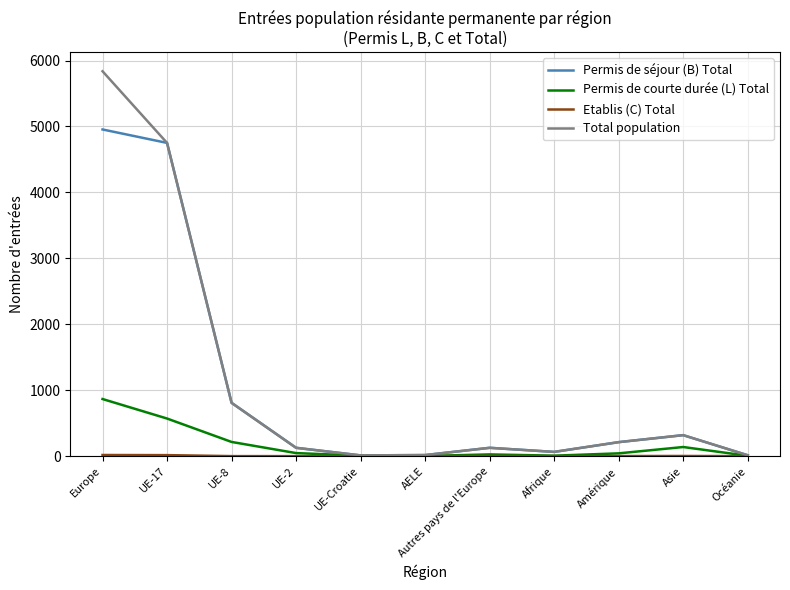

How many values in the Permis de courte durée (L) Total series are below 42?

5